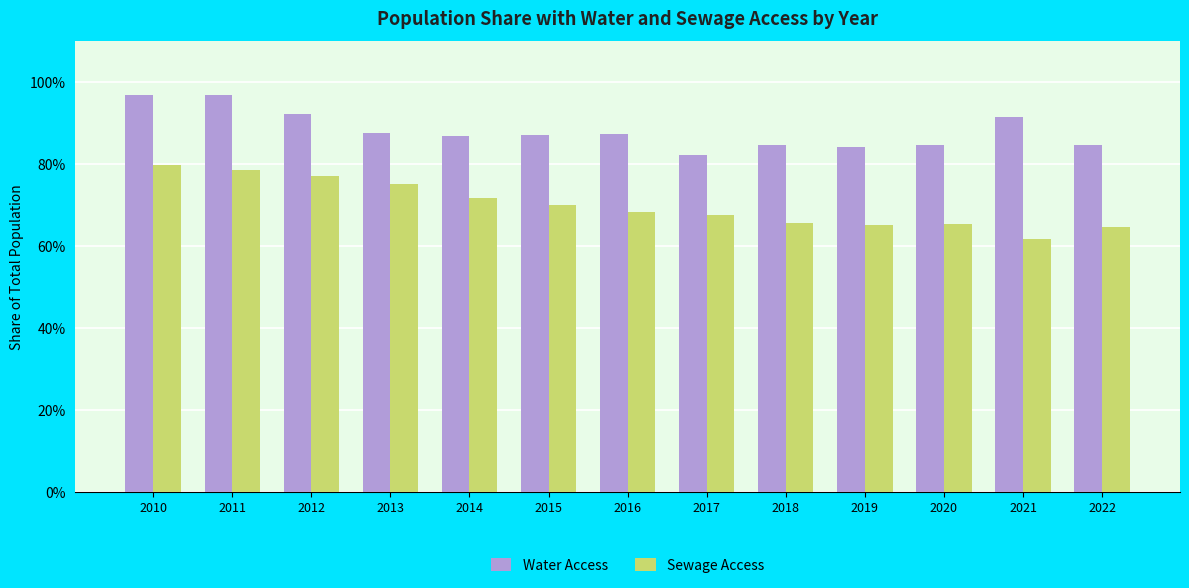

Between 2019 and 2021, which series saw the biggest shift?

Water Access